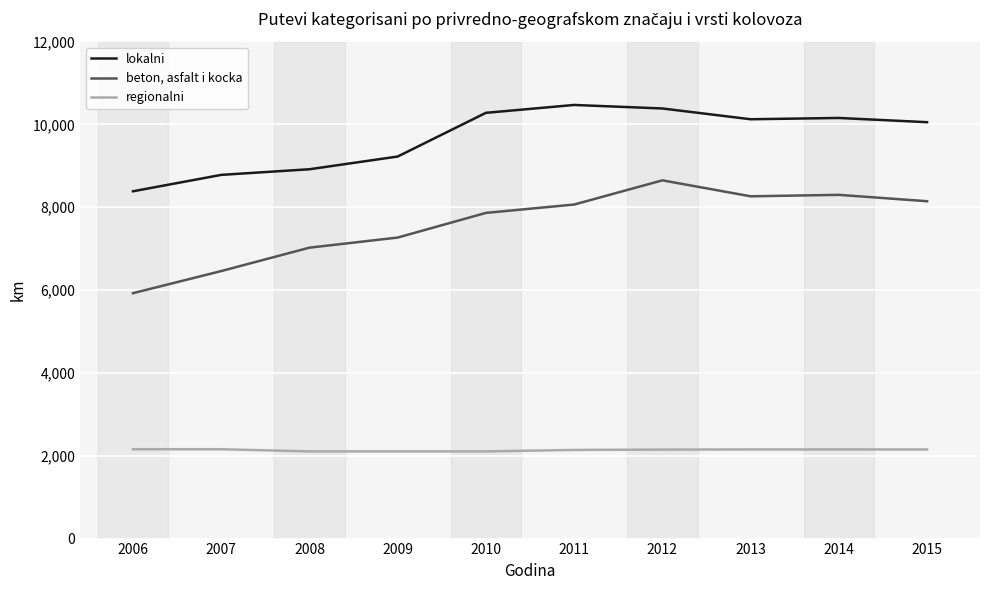

Rank the series at 2006 from highest to lowest value.

lokalni, beton, asfalt i kocka, regionalni